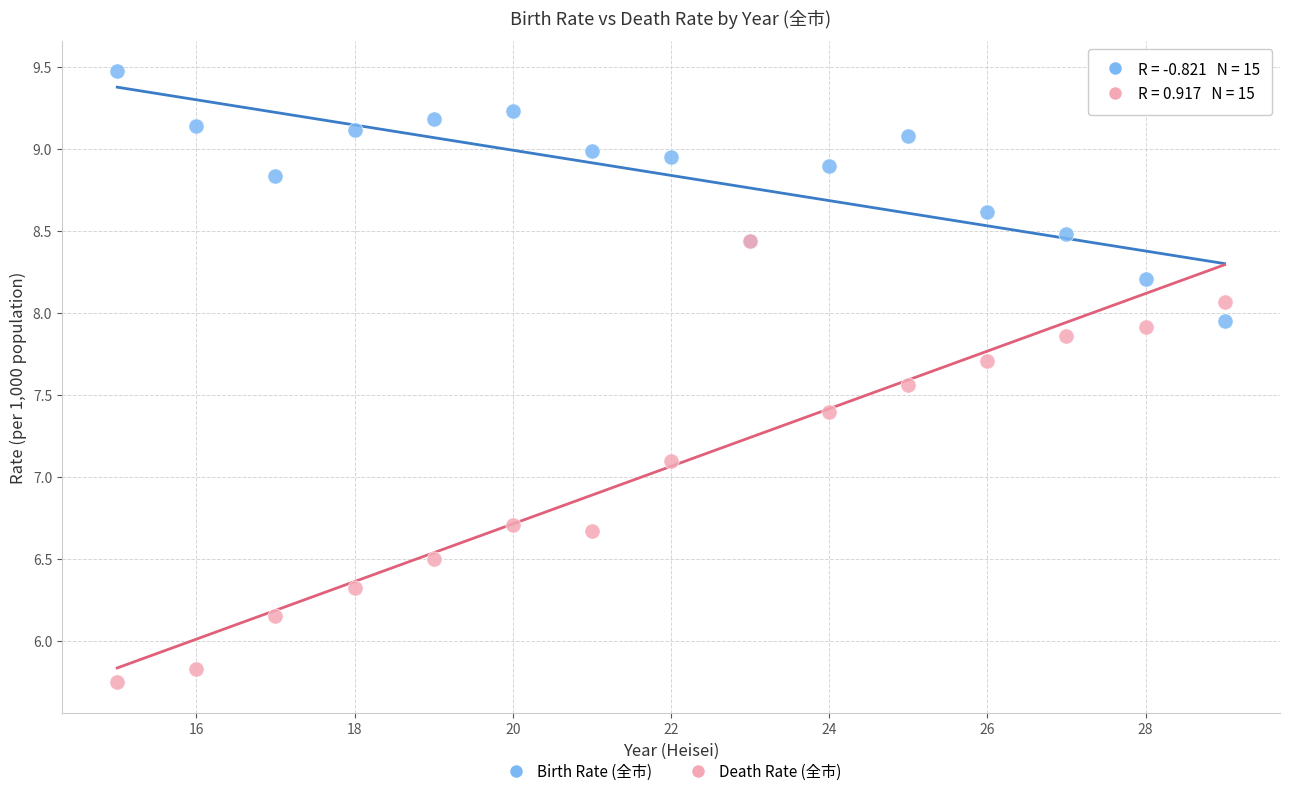

Which series contains the lowest Y value?

Death Rate (全市)